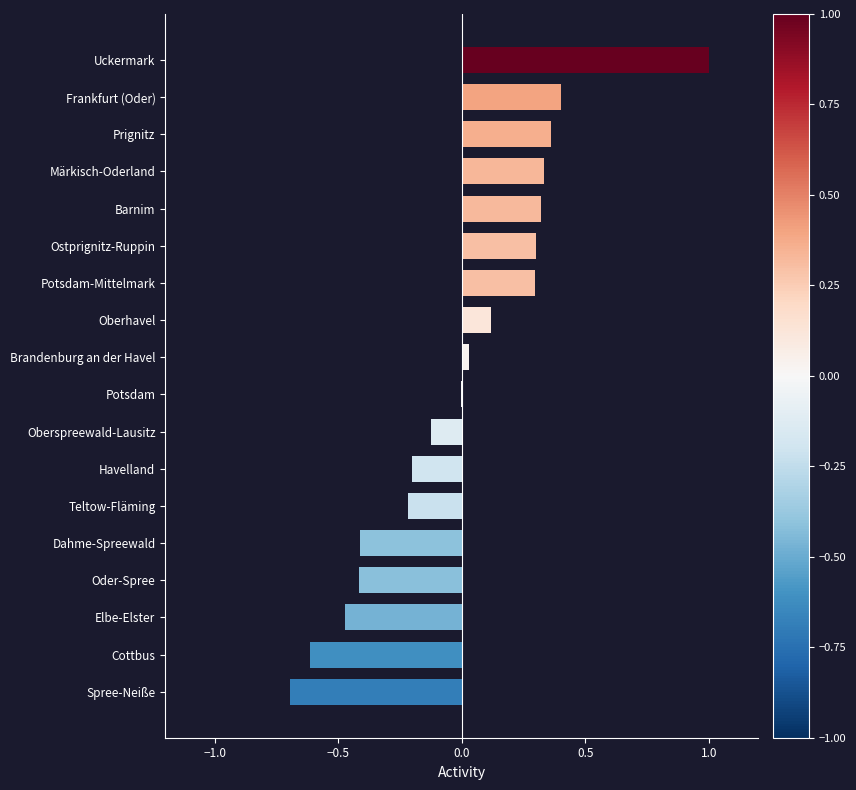

What is the sum of the values at Cottbus and Oberspreewald-Lausitz?

-0.7